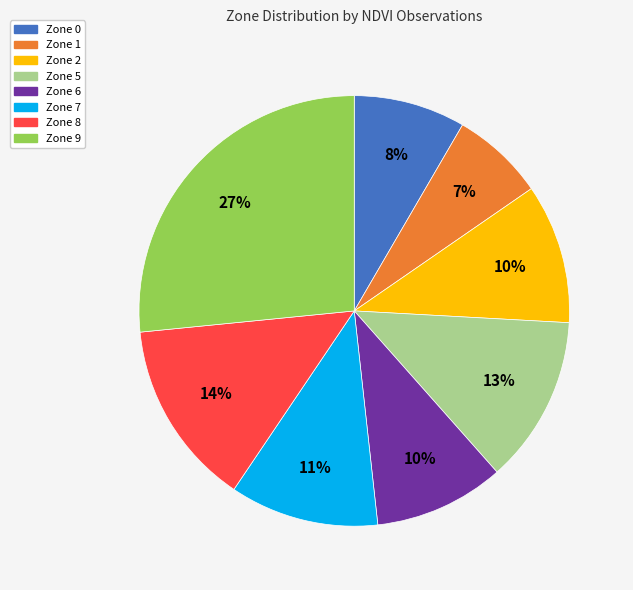

To the nearest percent, what is the difference between the largest and smallest slice percentages?

20%